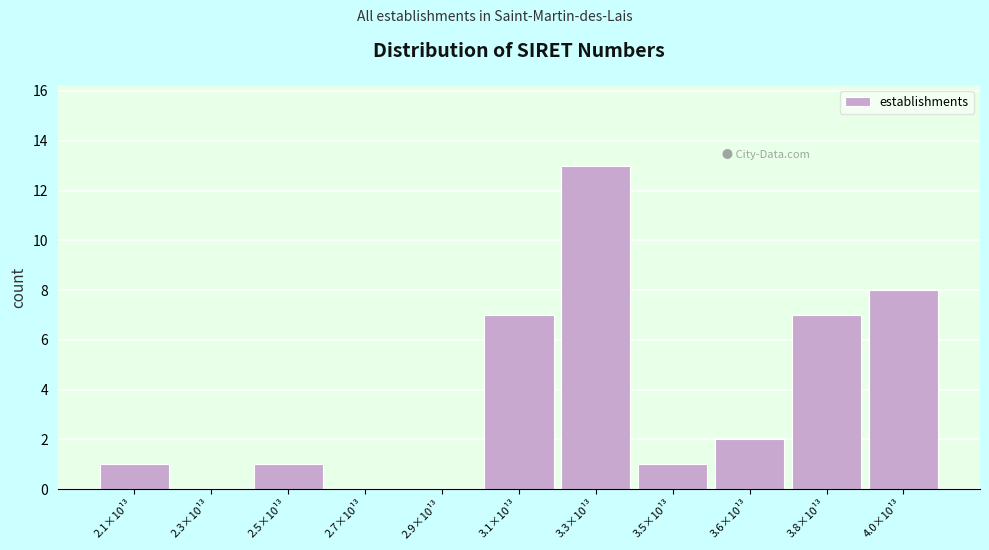

Reading right to left, what are all the values shown in this chart?

4.0×10¹³=8	3.8×10¹³=7	3.6×10¹³=2	3.5×10¹³=1	3.3×10¹³=13	3.1×10¹³=7	2.9×10¹³=0	2.7×10¹³=0	2.5×10¹³=1	2.3×10¹³=0	2.1×10¹³=1